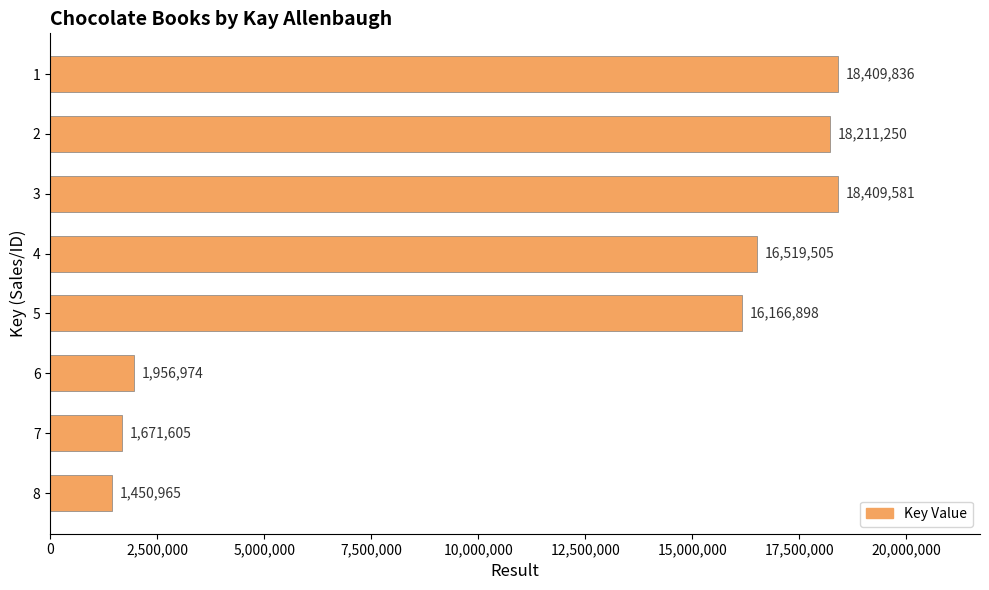

What is the average value?

11599577